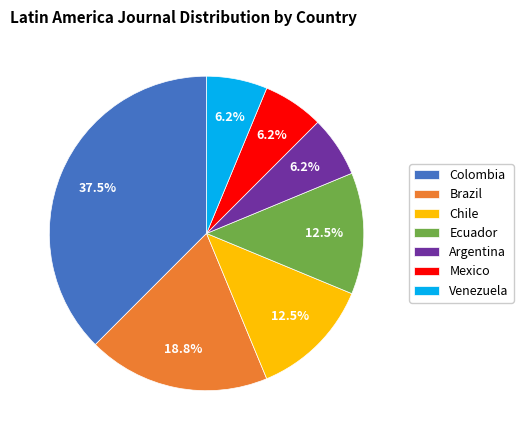

Between Colombia and Ecuador, which is larger?

Colombia